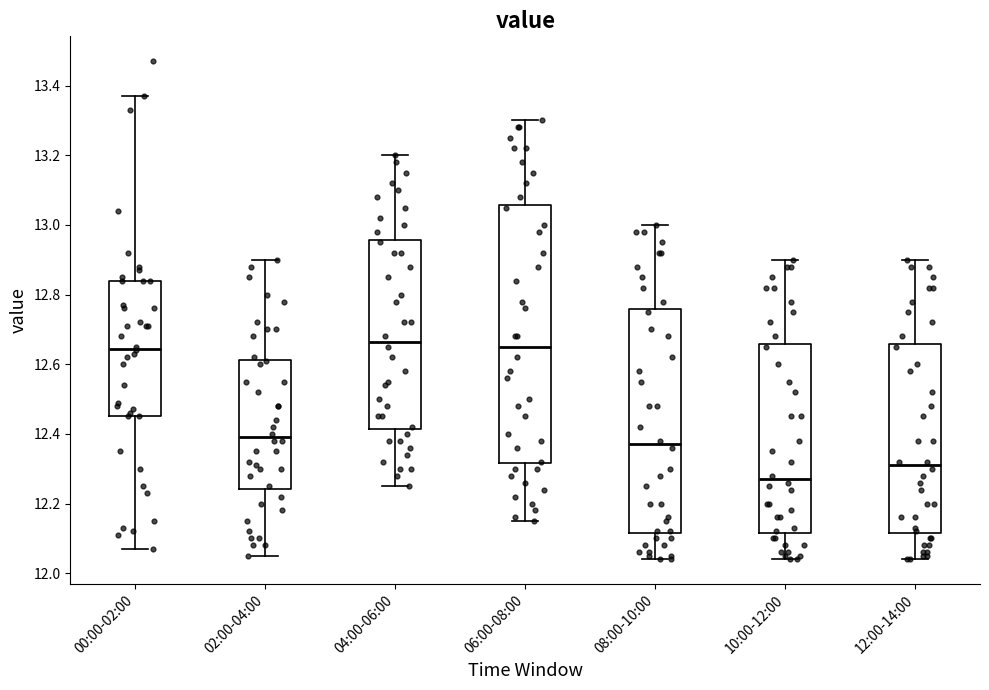

Where is the upper edge of the box for 12:00-14:00 on the y-axis? The values are not printed on the chart, so give them approximately, as read against the axis.

12.66